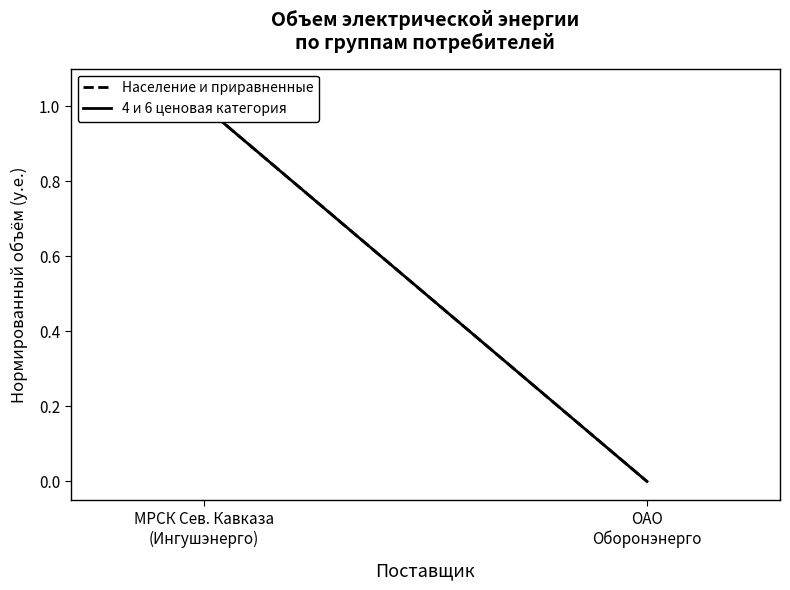

Rank the series at ОАО
Оборонэнерго from highest to lowest value.

Население и приравненные, 4 и 6 ценовая категория